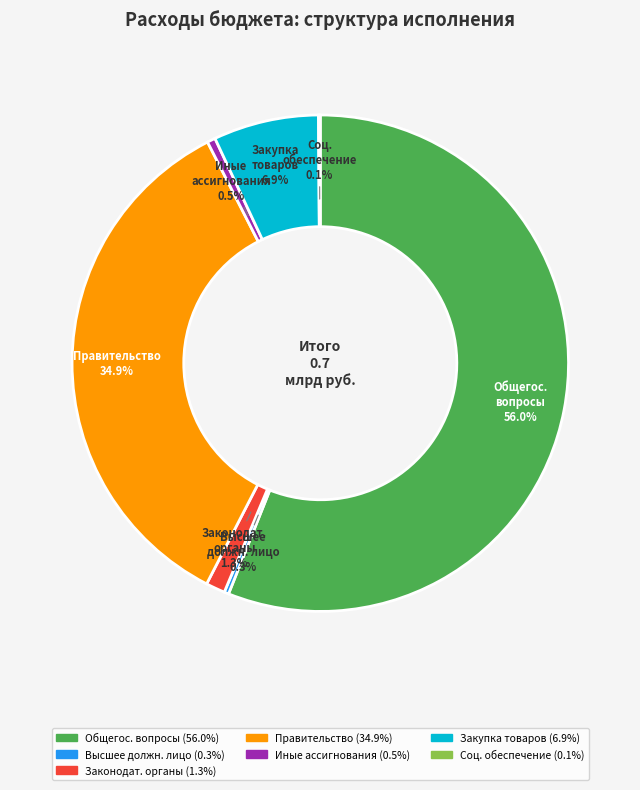

Does any single category account for the majority?

Yes